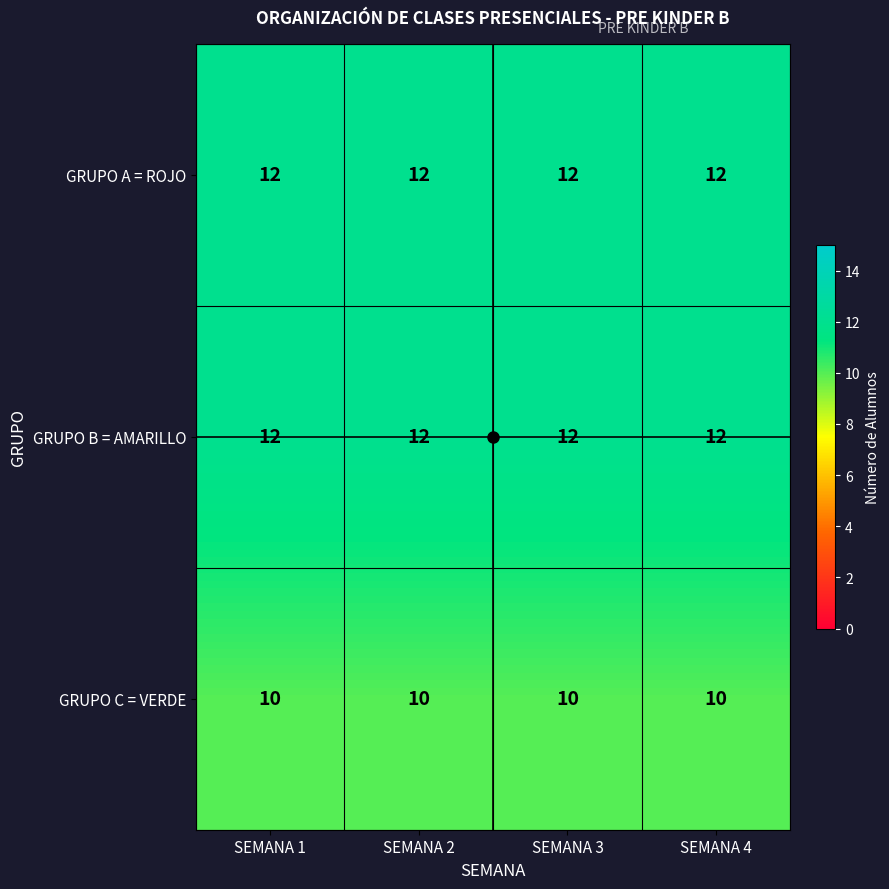

True or false: GRUPO B = AMARILLO has a value of 21 at SEMANA 3.

False